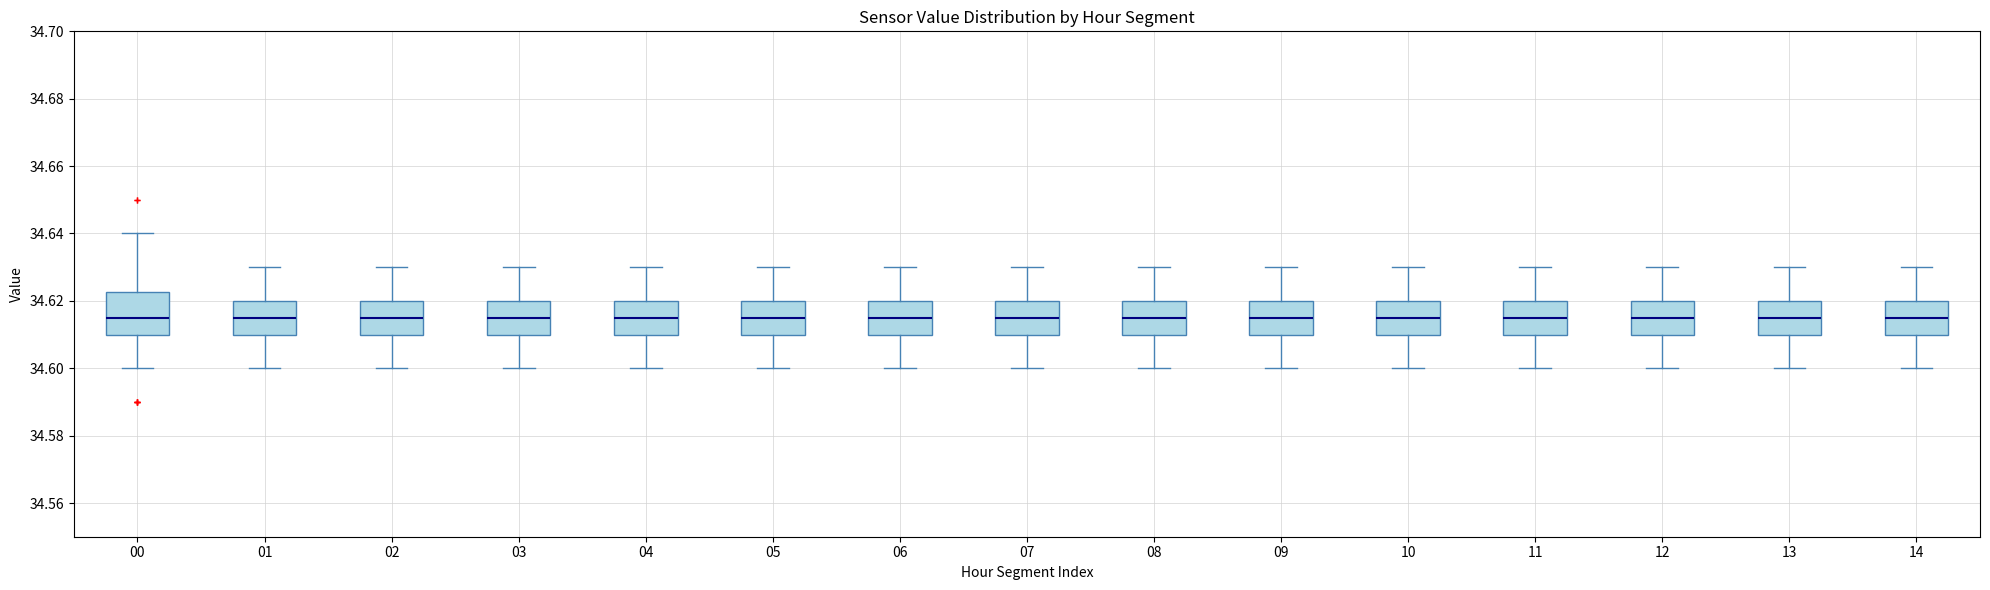

Where is the upper edge of the box at x = 09 on the y-axis? The values are not printed on the chart, so give them approximately, as read against the axis.

34.620